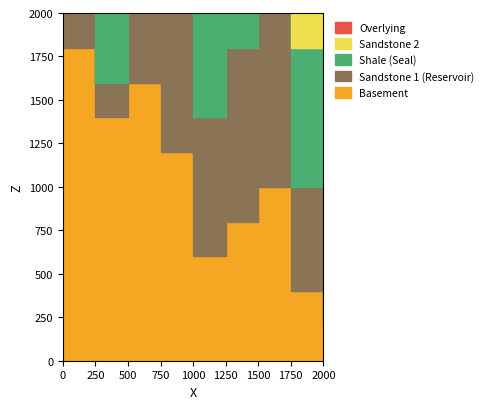

How many lines are shown in the chart?

5